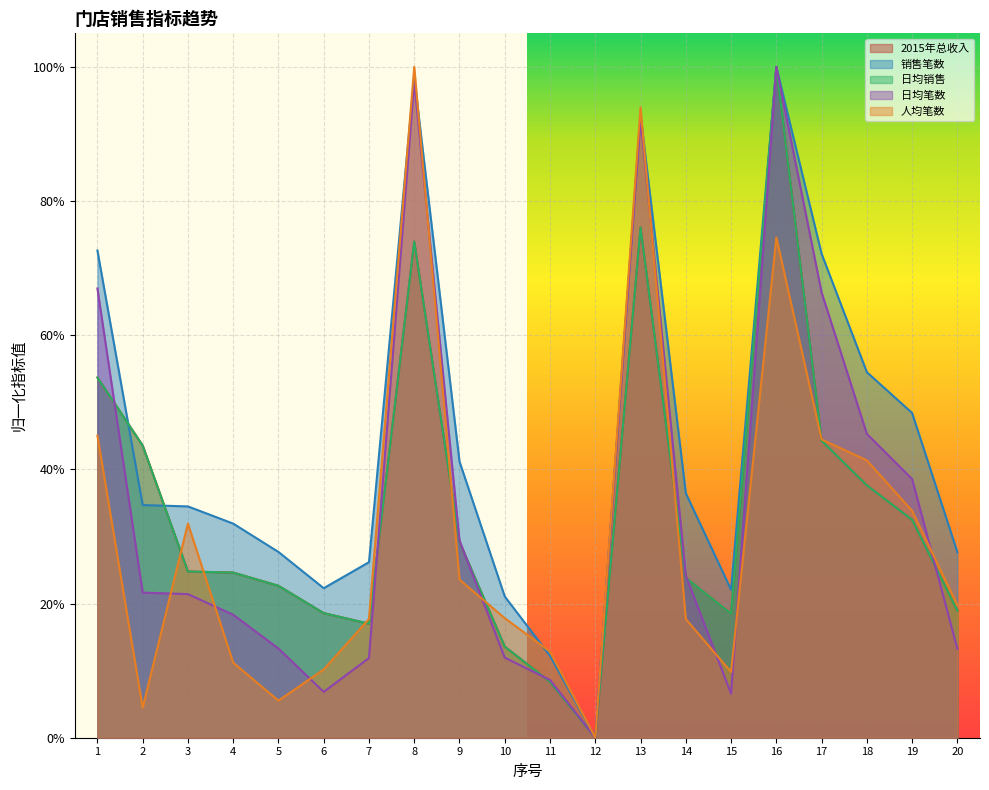

Where is the first local maximum for 销售笔数?

8